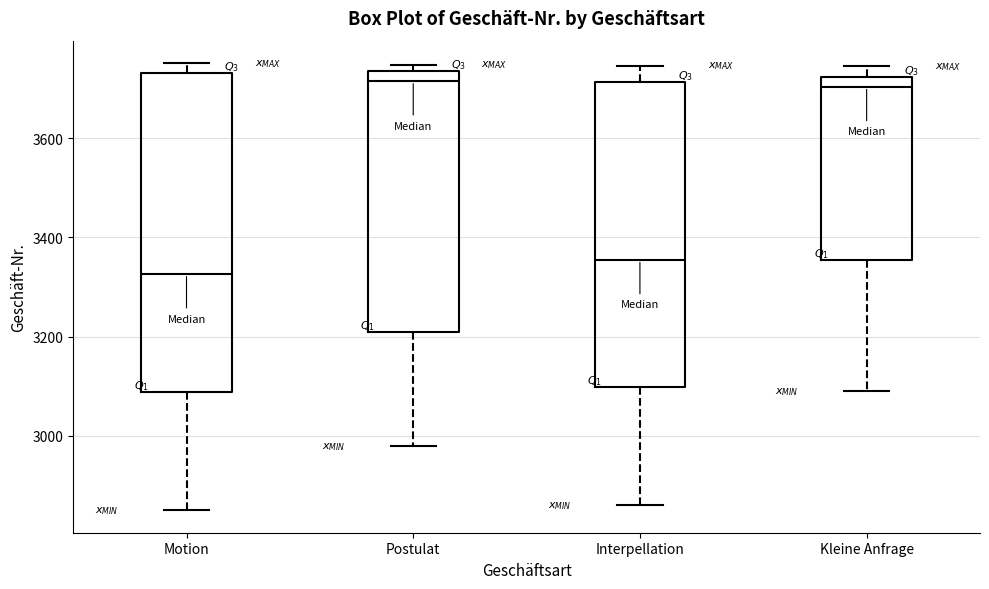

Reading left to right, transcribe this box plot: for each box, give where its median line is, the range the box spans, and where its two whiskers end, as read against the y-axis. The values are not printed on the chart, so give them approximately, as read against the axis.

Motion: median 3320, box 3080 to 3740, whiskers 2860 to 3760
Postulat: median 3720, box 3220 to 3740, whiskers 2980 to 3740 (just above the box's upper edge)
Interpellation: median 3360, box 3100 to 3720, whiskers 2860 to 3740
Kleine Anfrage: median 3700, box 3360 to 3720, whiskers 3100 to 3740